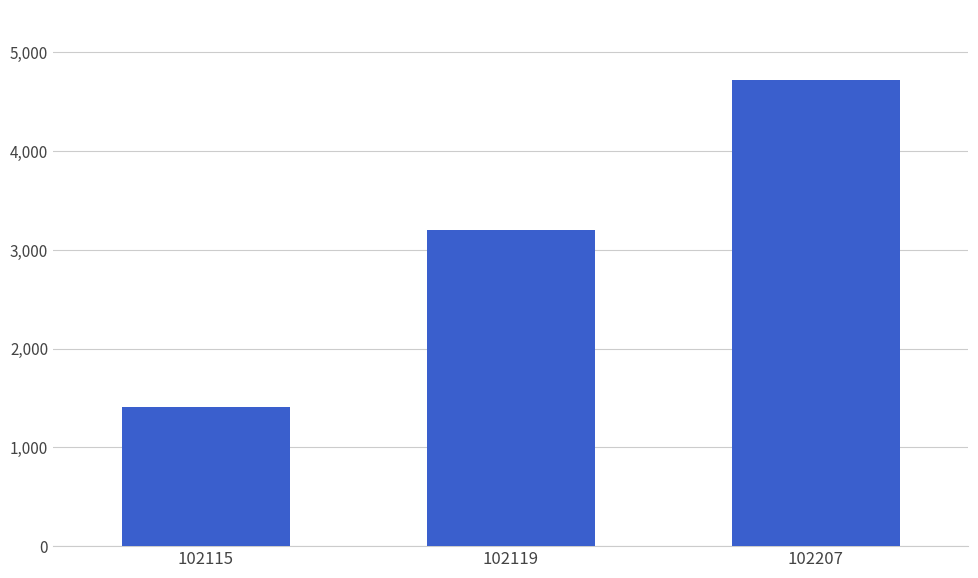

What is the sum of all values?

9327